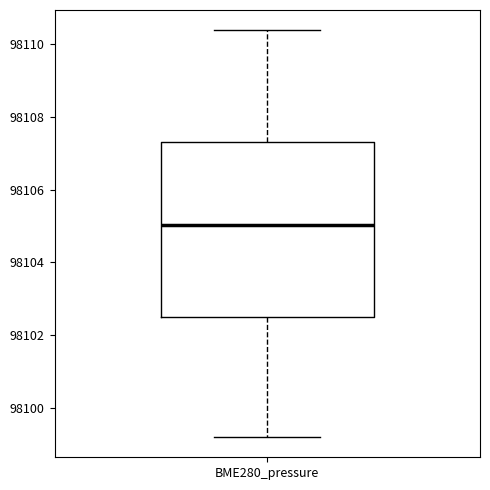

Read this box plot against the y-axis: the position of the median line, the range covered by the box, and the ends of both whiskers. The values are not printed on the chart, so give them approximately, as read against the axis.

median 98105.0, box 98102.4 to 98107.4, whiskers 98099.2 to 98110.4